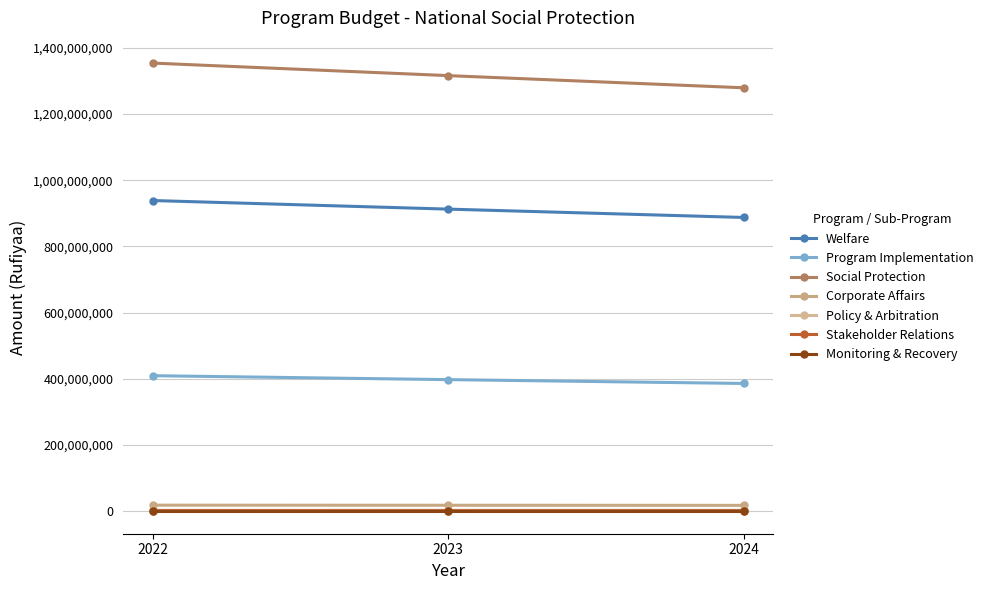

What is the total value across all series at 2022?

2725629916